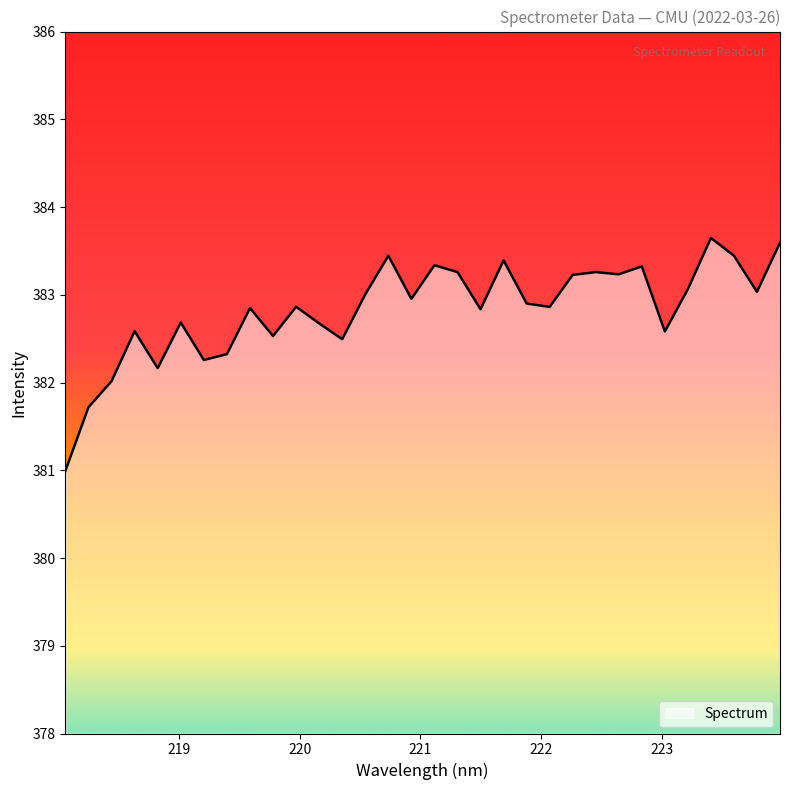

What is the greatest value displayed?

383.6